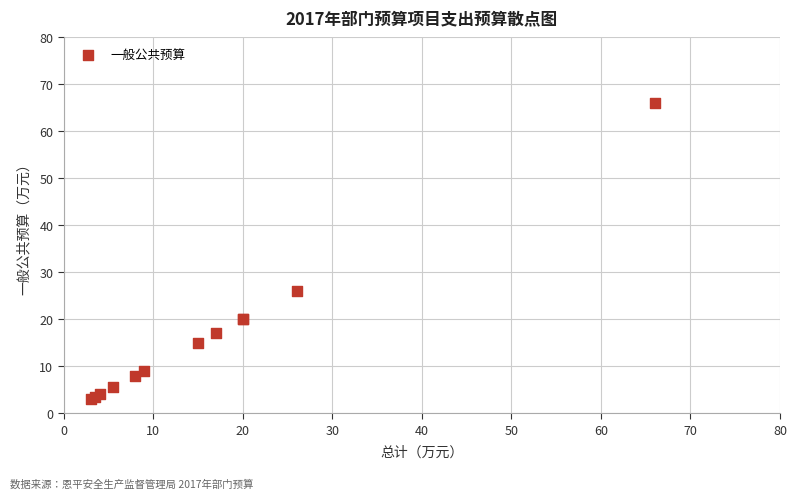

What Y value in the scatter plot is closest to 34?

26.0